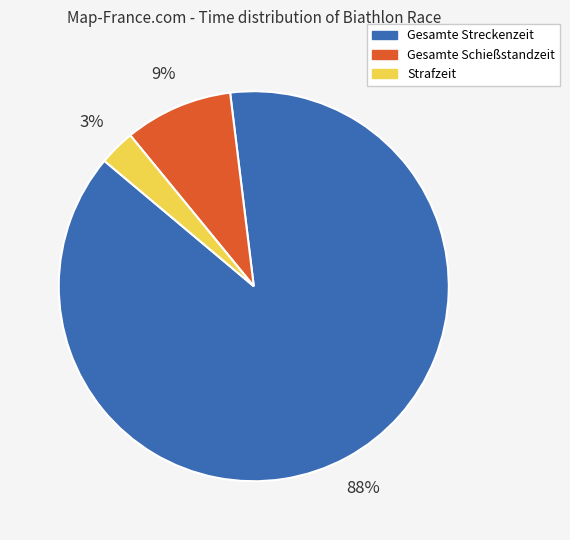

To the nearest percent, what portion does Gesamte Schießstandzeit represent?

9%